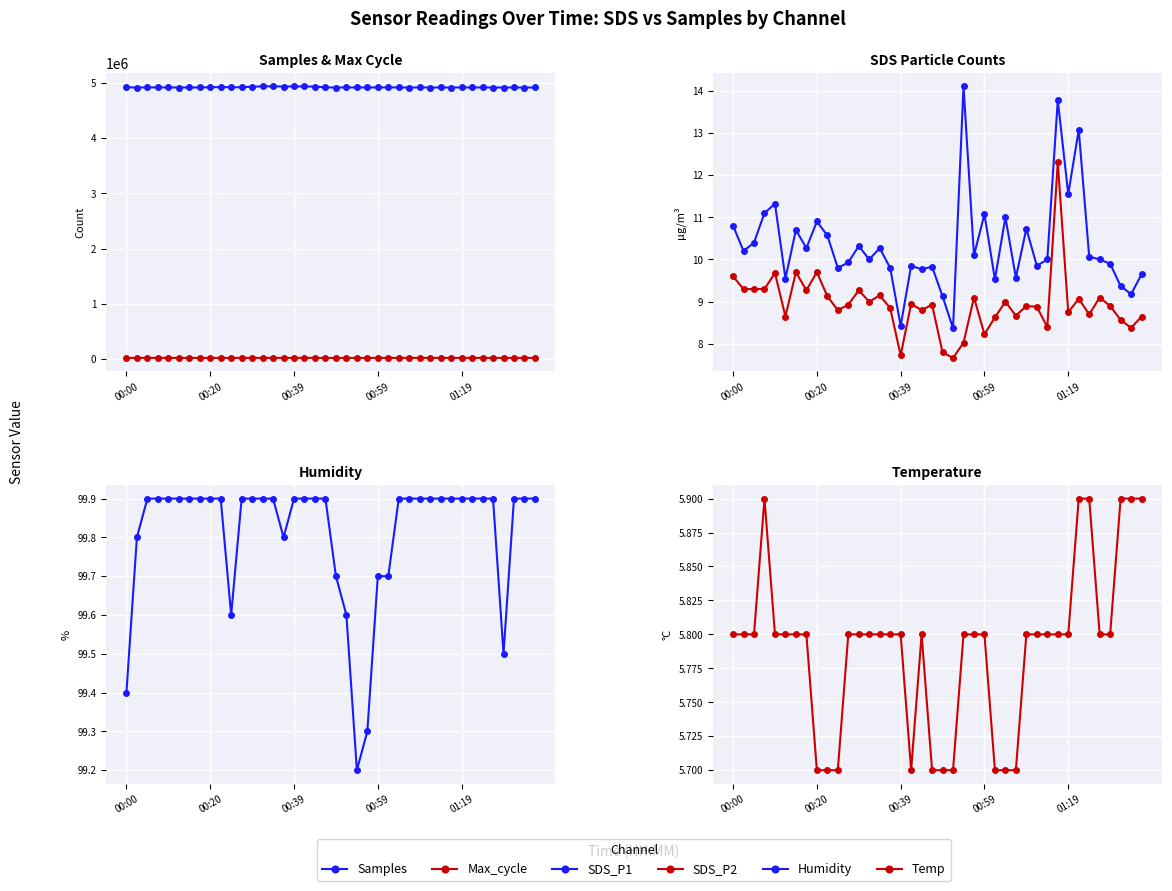

What is the highest value of the Humidity series?

99.9